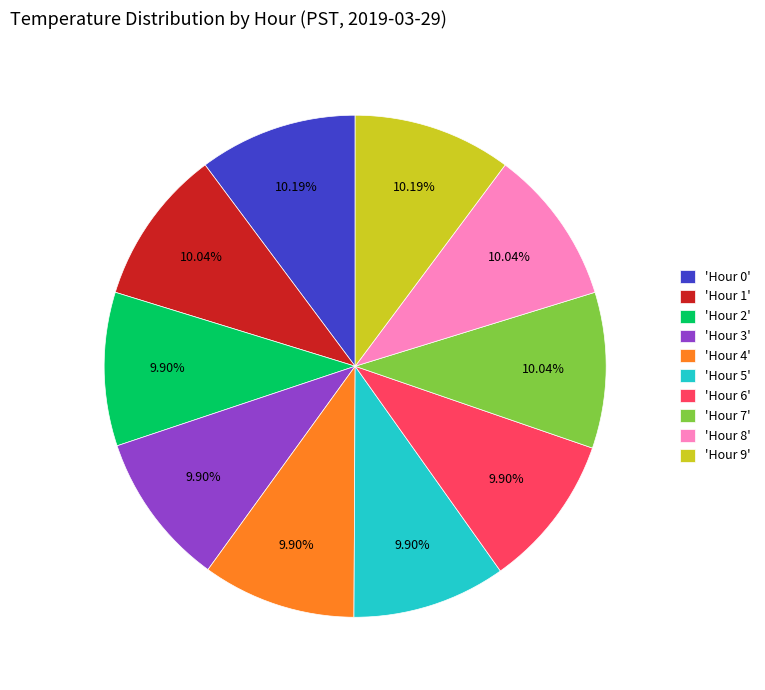

What is the ratio of the value at 'Hour 3' to the value at 'Hour 6'?

1.0